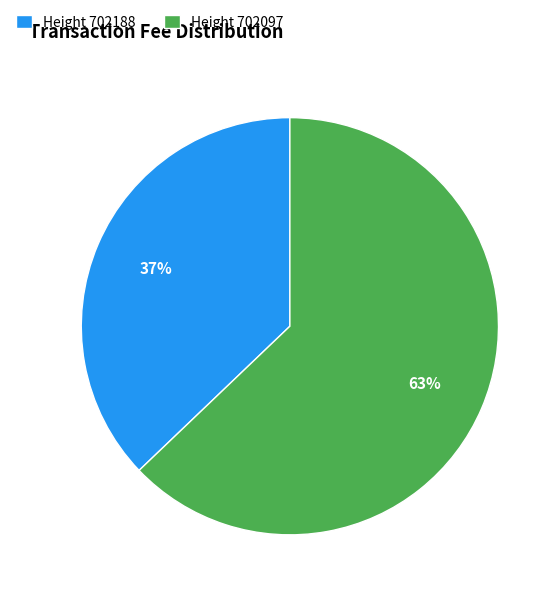

To the nearest percent, what is the combined percentage of Height 702097 and Height 702188?

100%